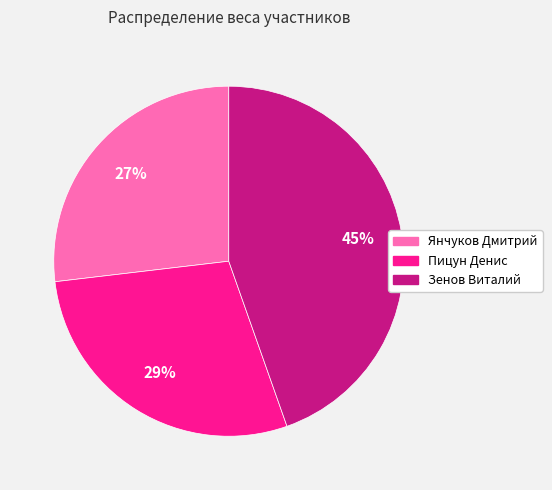

The Пицун Денис slice represents 29% of the pie. True or false?

True